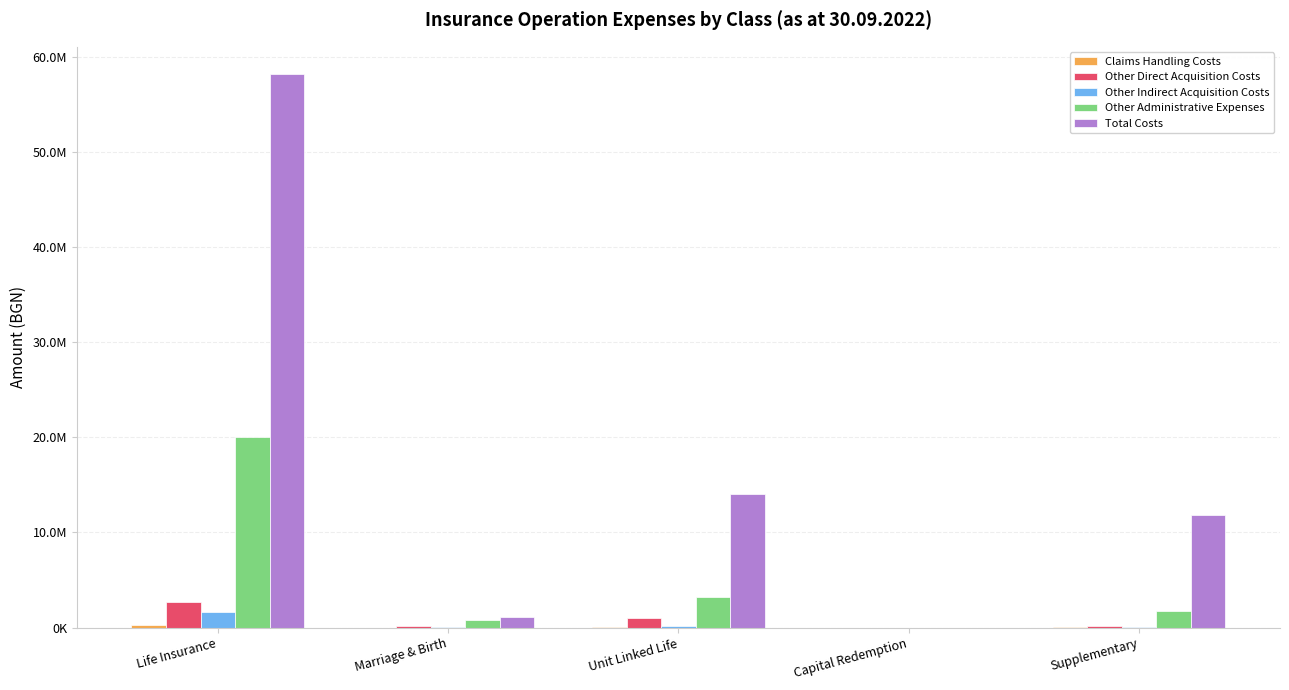

Is the value of Total Costs at Supplementary greater than the value of Other Indirect Acquisition Costs at Marriage & Birth?

Yes